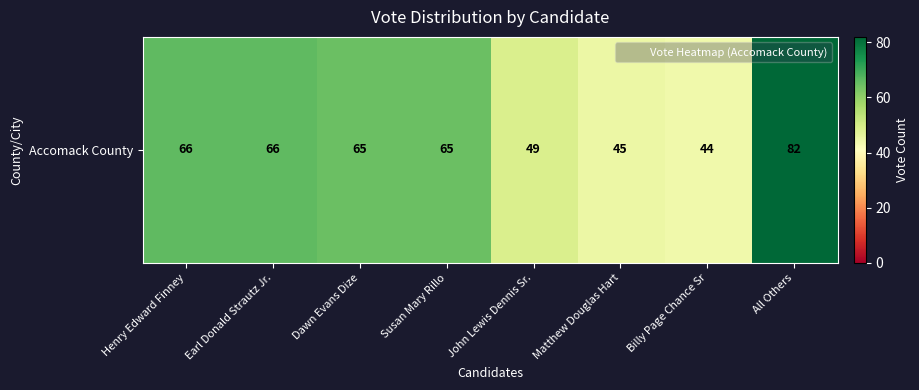

True or false: the data shows 65 at Dawn Evans Dize.

True